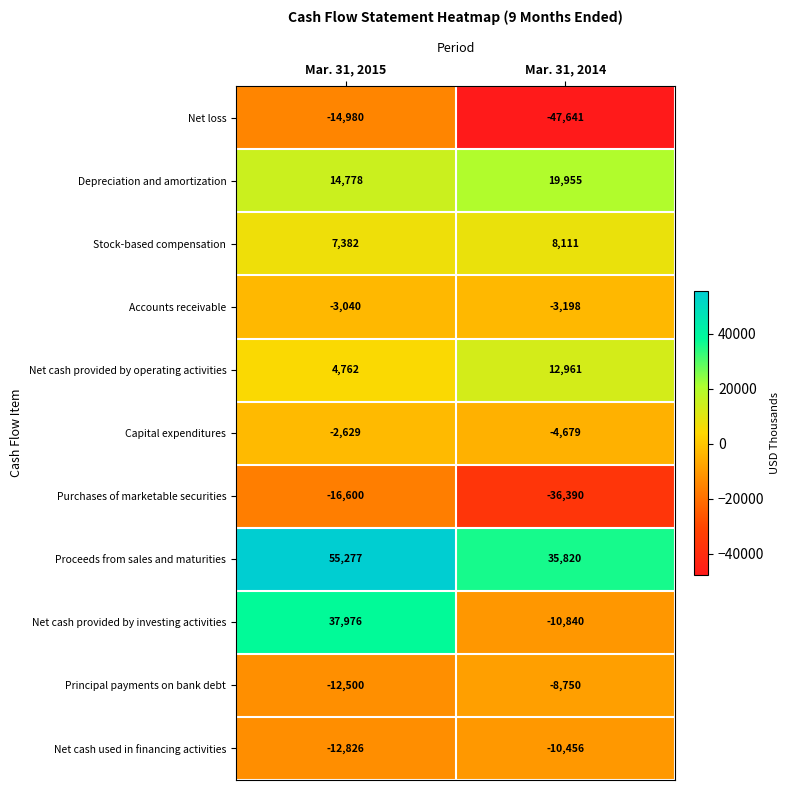

What is the minimum value shown in the chart?

-47641